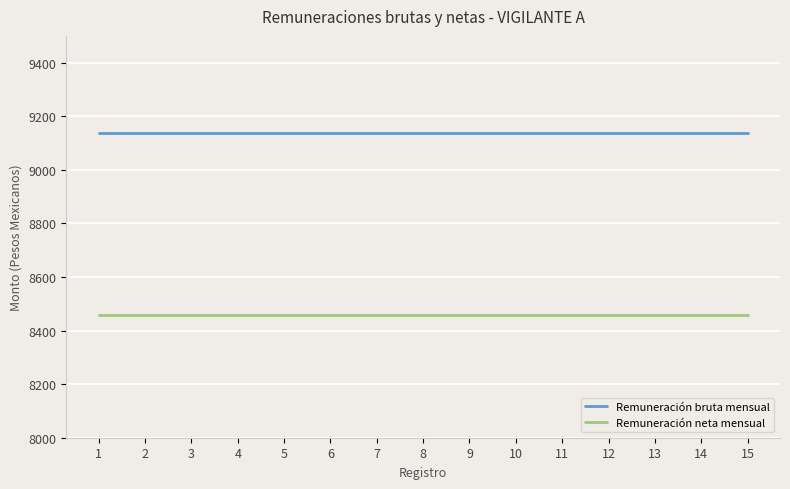

What are all the series names shown in the legend?

Remuneración bruta mensual, Remuneración neta mensual